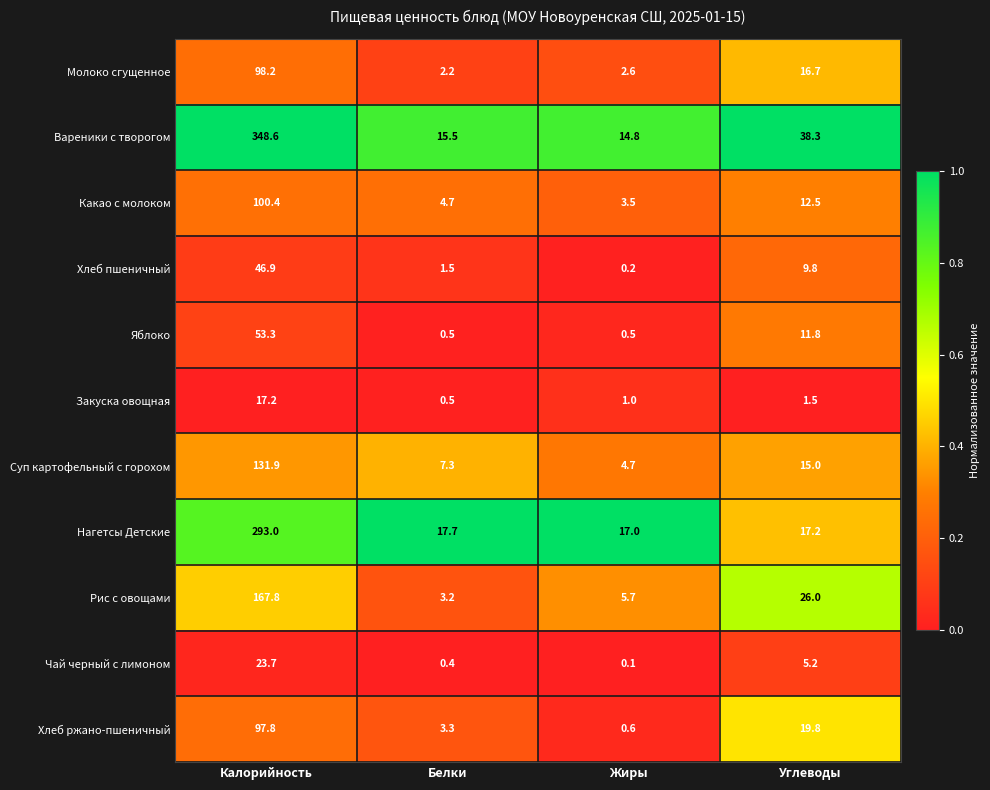

Is it true that Закуска овощная equals 6.9 at Калорийность?

False